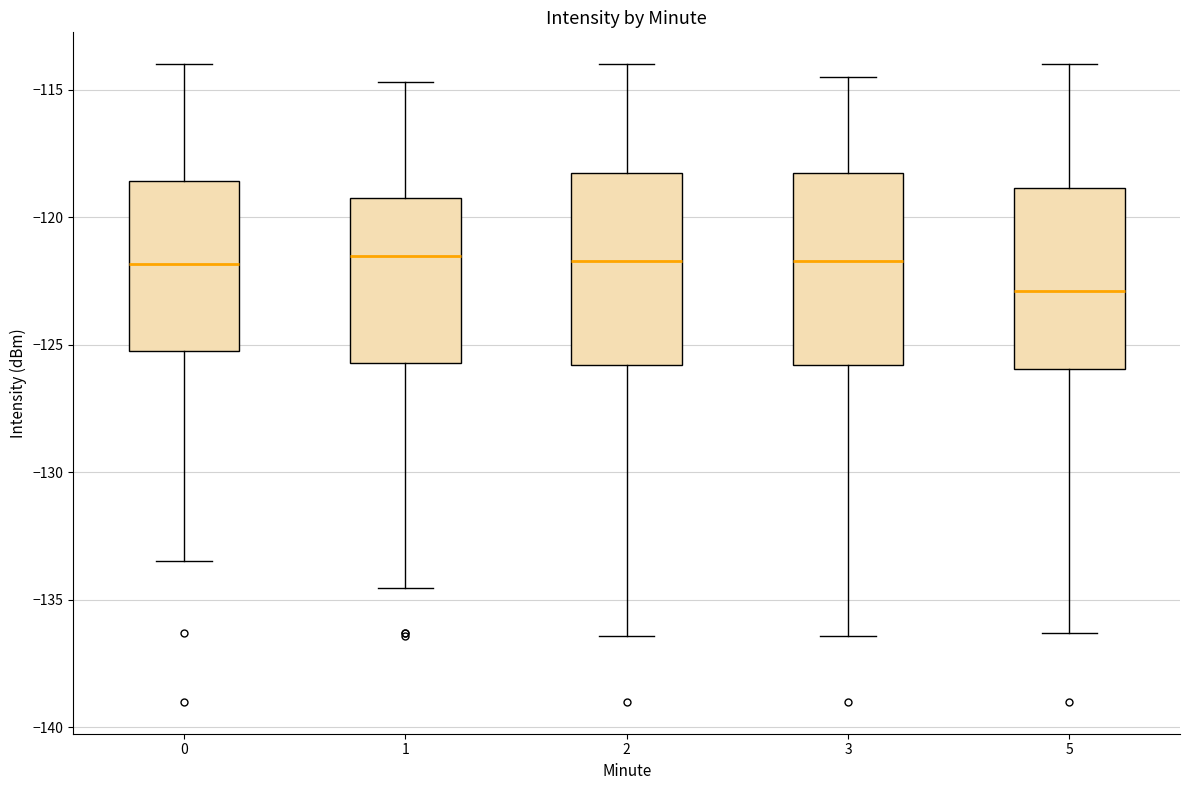

Which box's median line is the lowest?

5